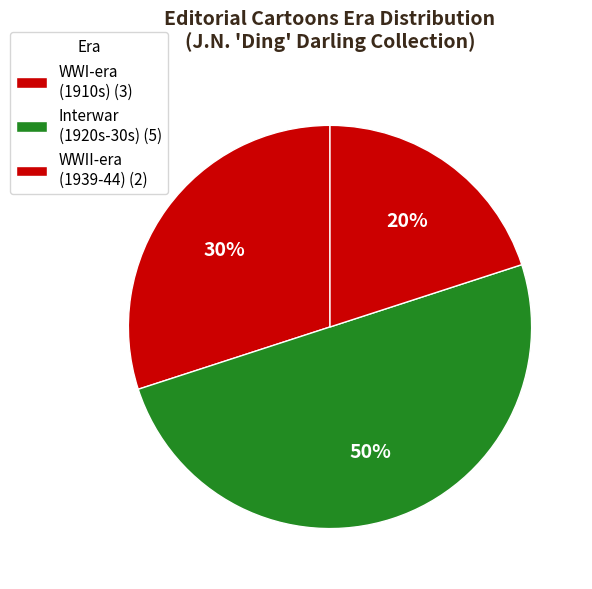

How many segments does this pie chart have?

3